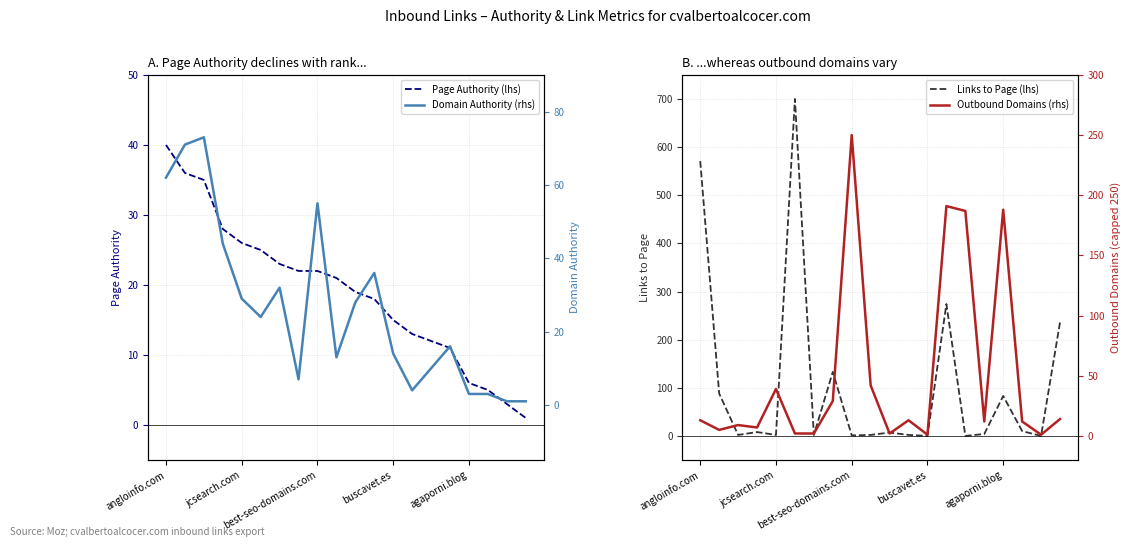

What is the total value across all series at 7?

191